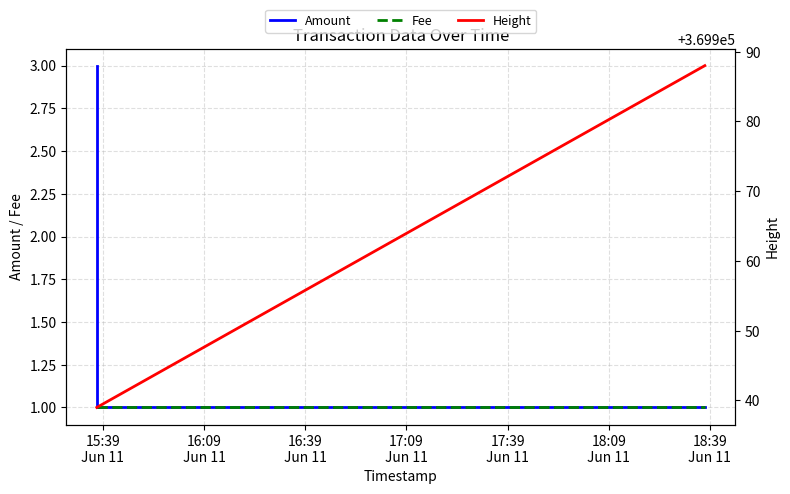

At which label is Fee closest to 1?

15:39
Jun 11